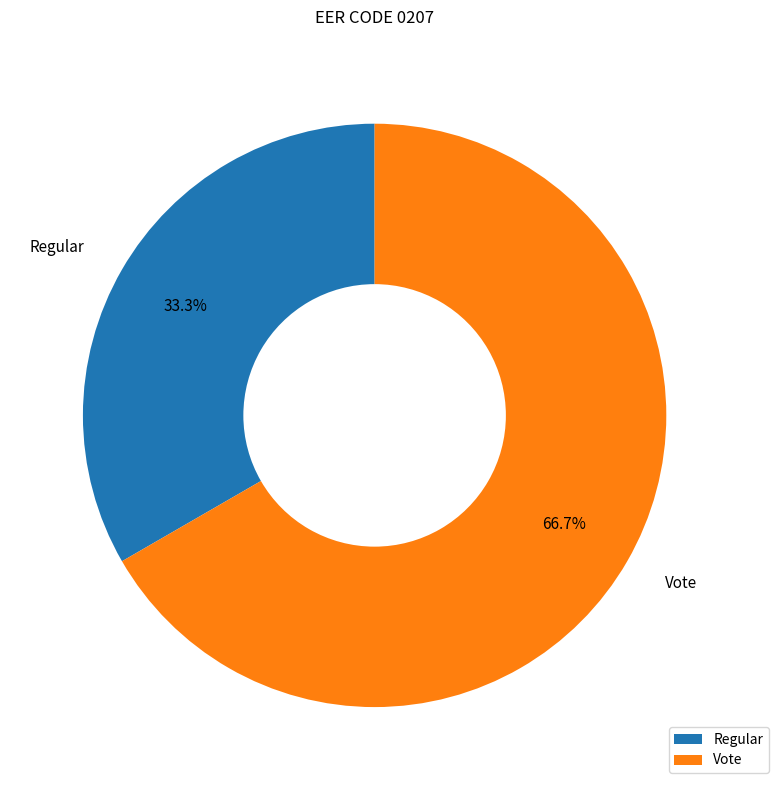

Rank the categories by value from highest to lowest.

Vote, Regular